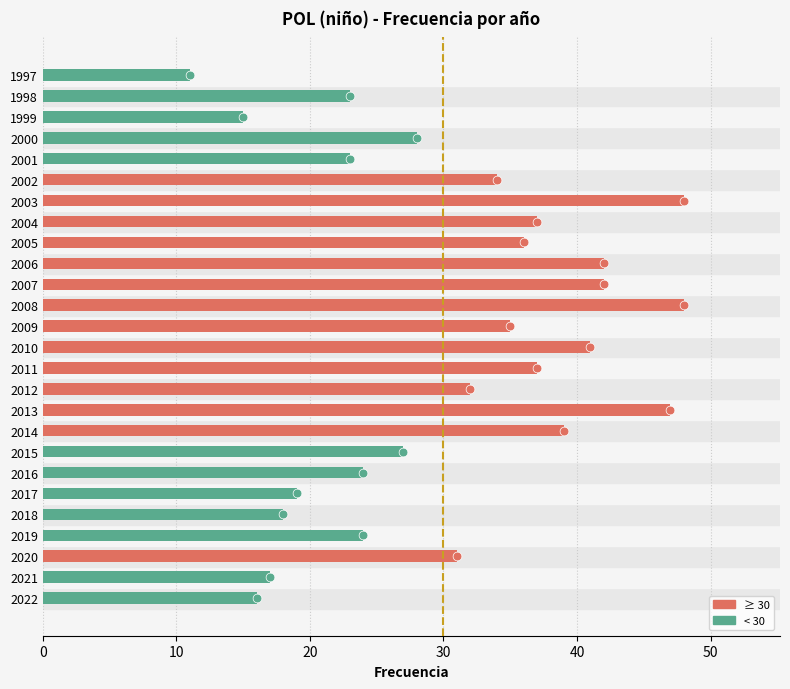

What is the ratio of the value at 2015 to the value at 2013?

0.6